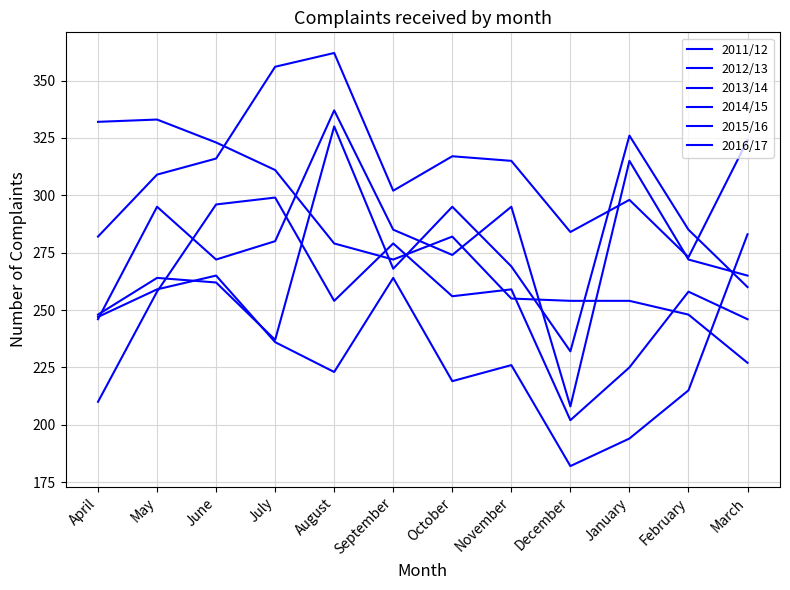

What is the label of the 4th point from the left?

July